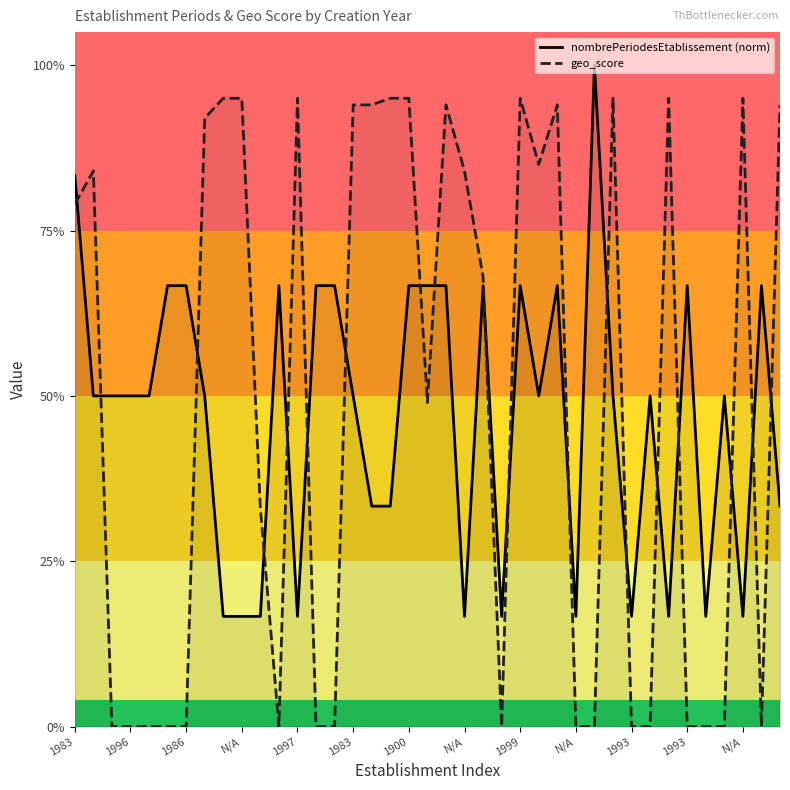

Between which two adjacent categories do nombrePeriodesEtablissement (norm) and geo_score first intersect?

1983 and 1996